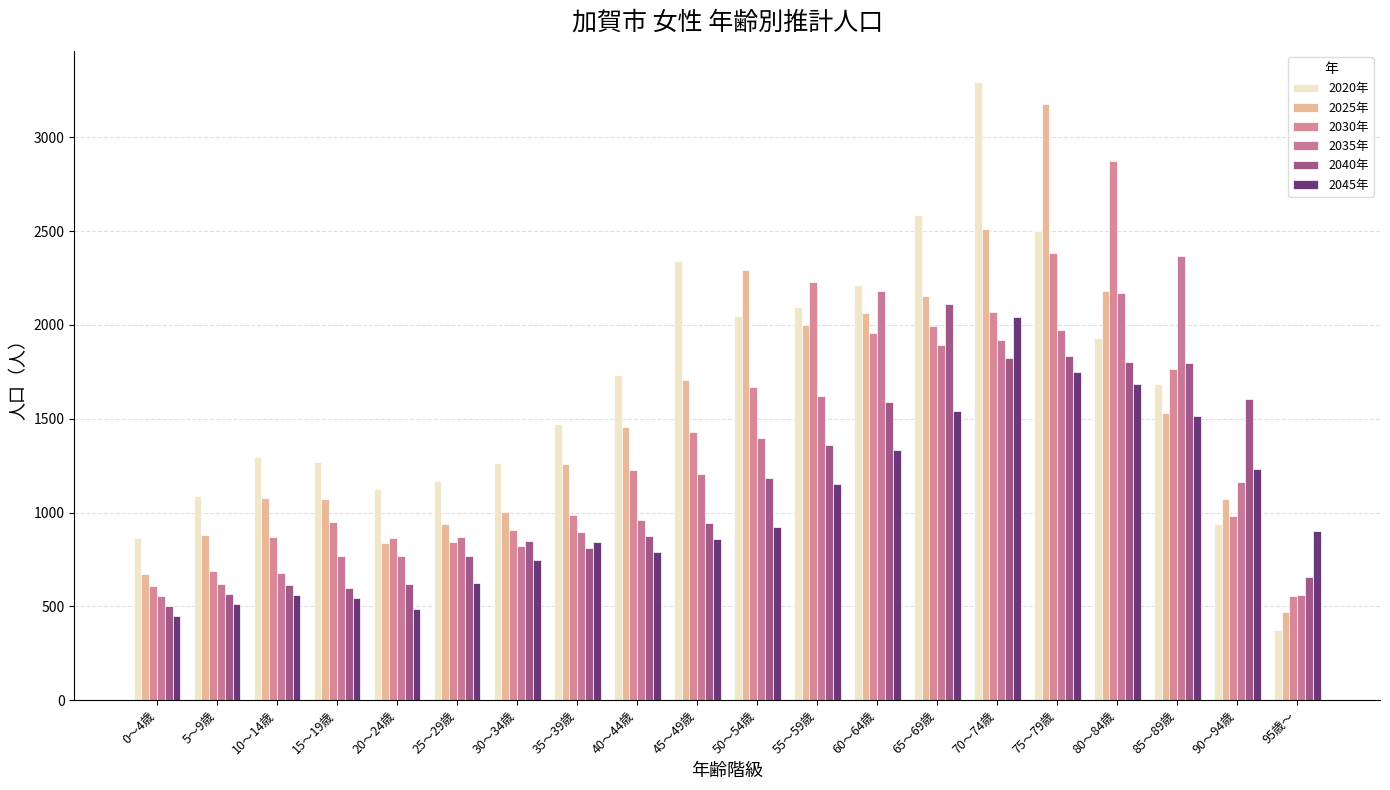

Which series has the widest spread of values?

2020年